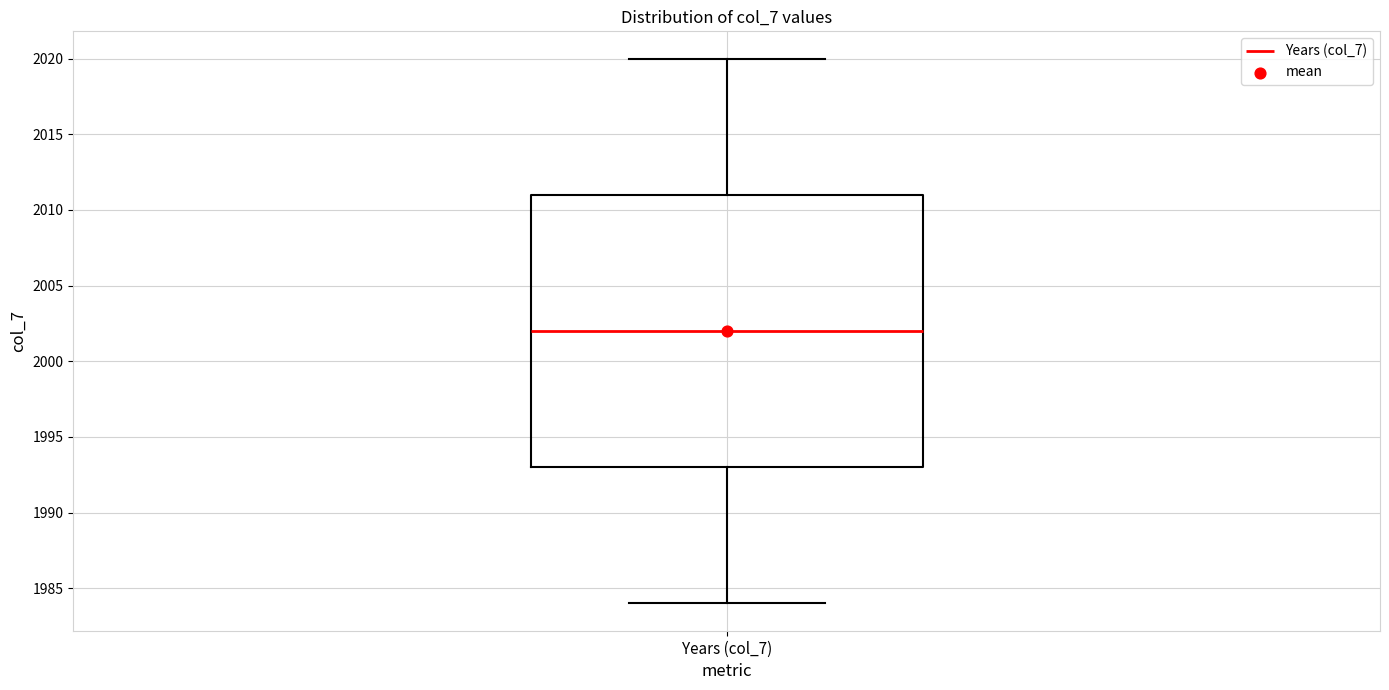

Read this box plot against the y-axis: the position of the median line, the range covered by the box, and the ends of both whiskers. The values are not printed on the chart, so give them approximately, as read against the axis.

median 2002, box 1993 to 2011, whiskers 1984 to 2020